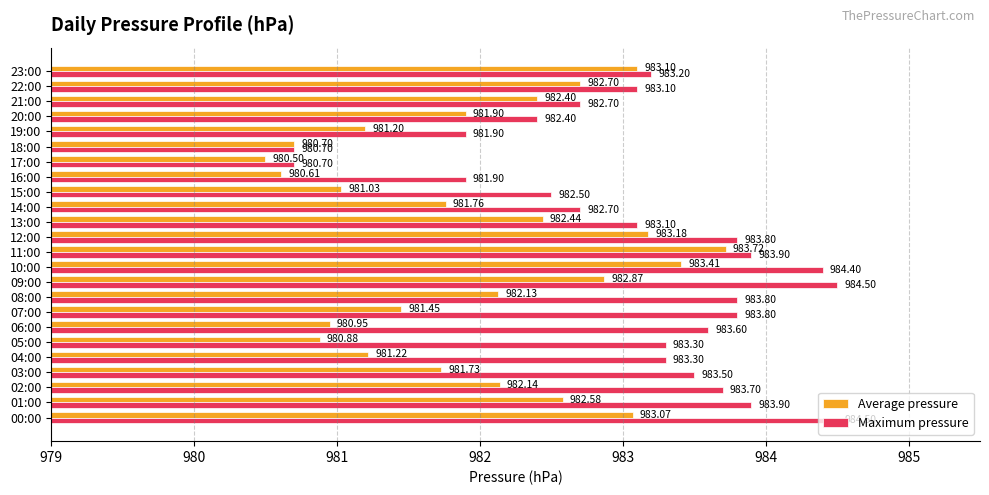

What is the total value across all series at 10:00?

1967.8